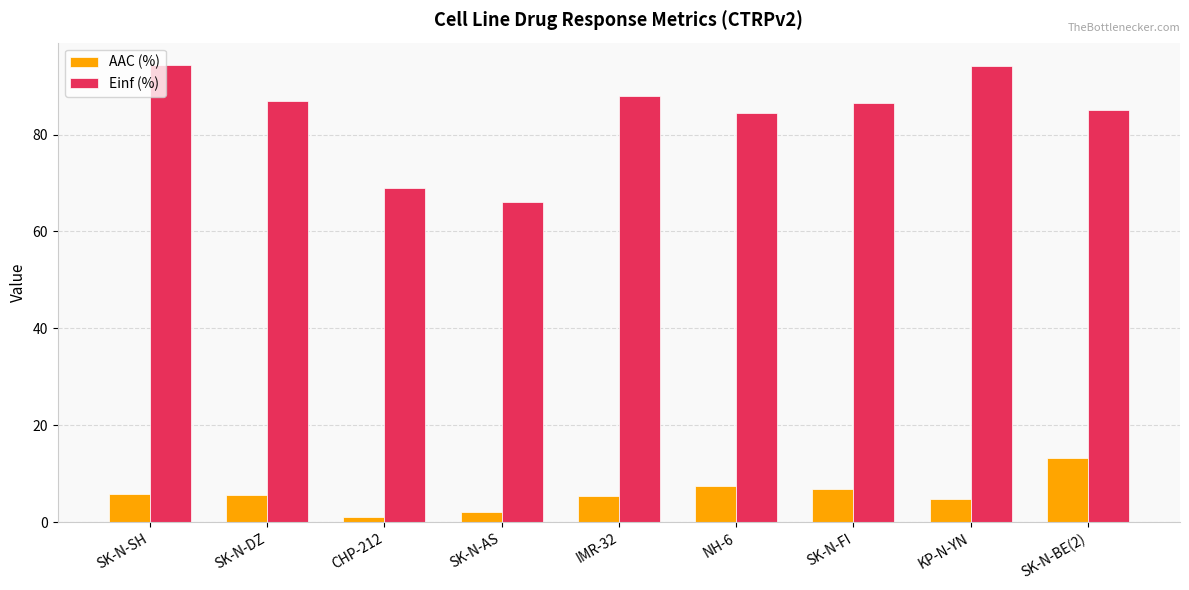

The value of Einf (%) at CHP-212 is 19.5. True or false?

False